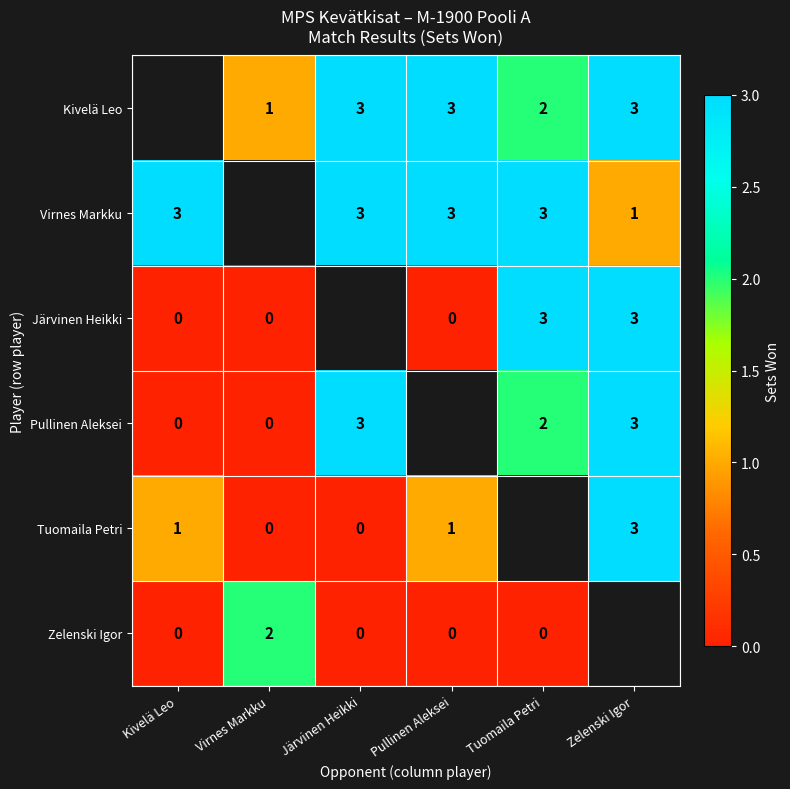

What is the difference between the highest and lowest values at Järvinen Heikki?

3.0